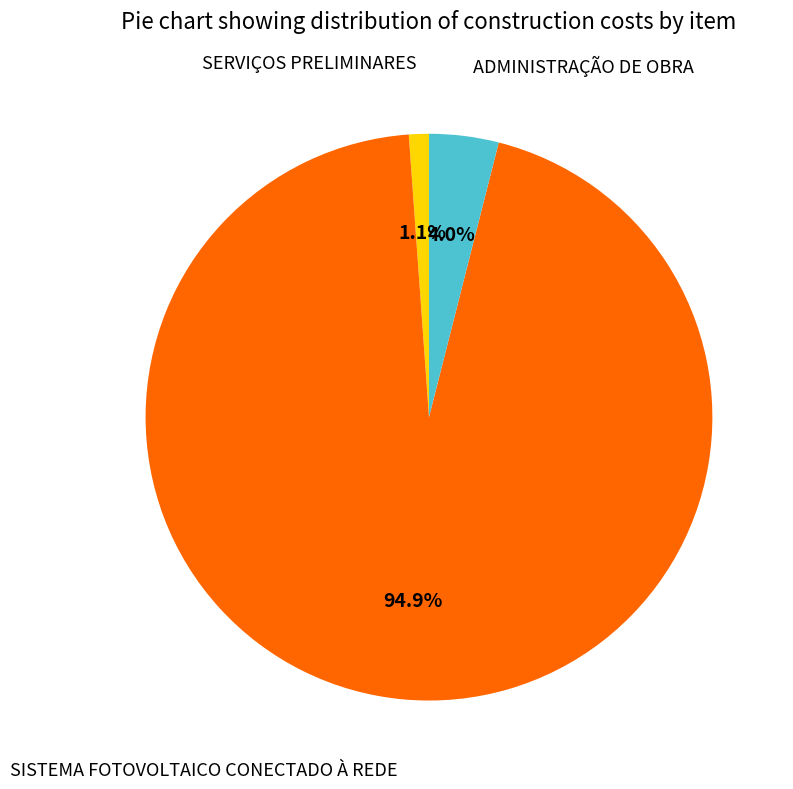

Is there any slice that represents more than half of the pie?

Yes